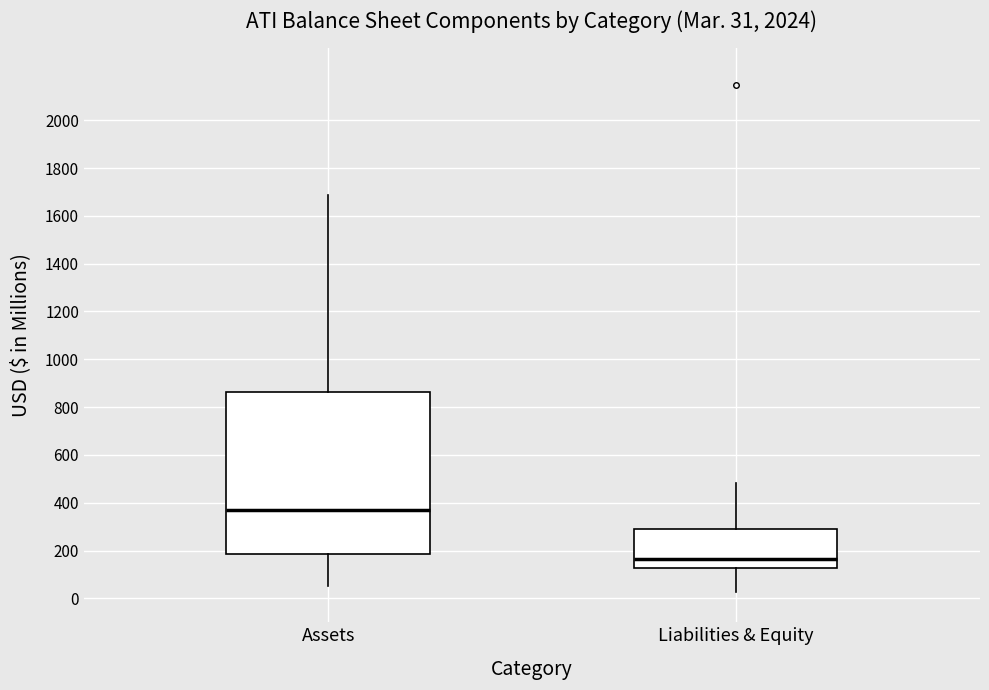

Which box has the lowest median line?

Liabilities & Equity